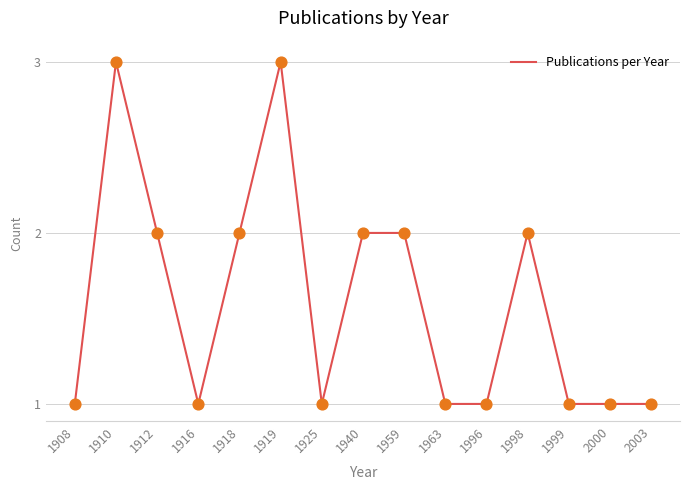

What is the change in value from 1912 to 2003?

-1